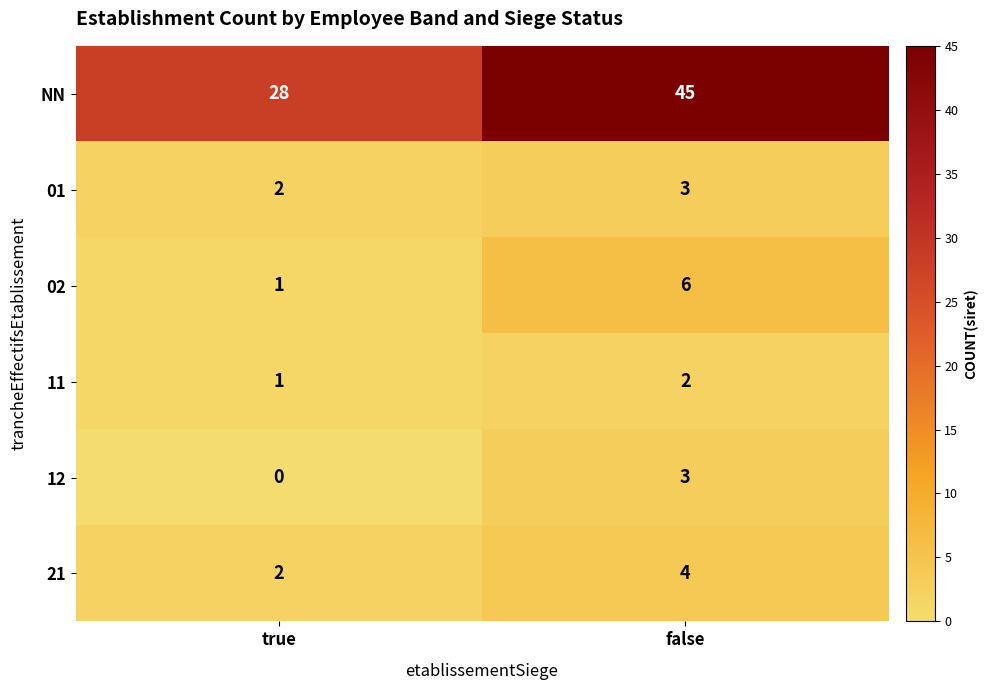

Is the value of 11 at false greater than the value of 02 at false?

No